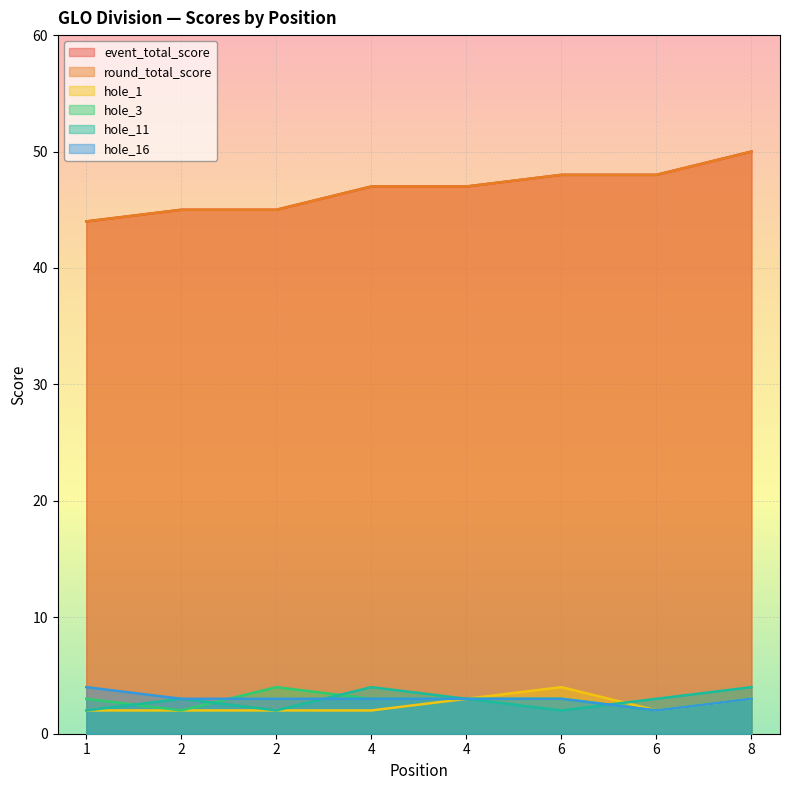

How many intersections are there between hole_11 and hole_1?

1